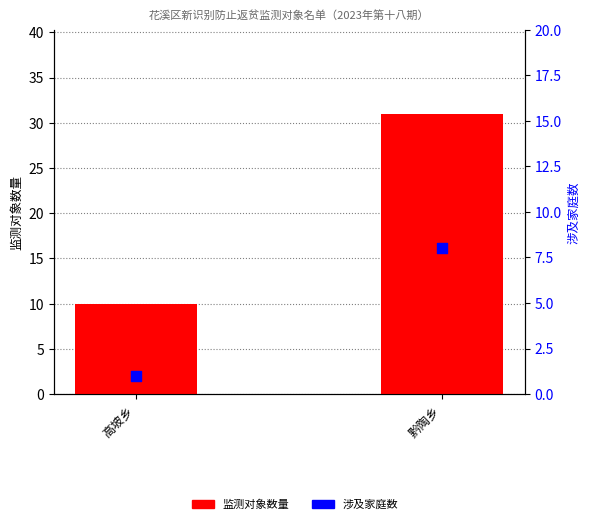

Which series contains the lowest Y value?

涉及家庭数